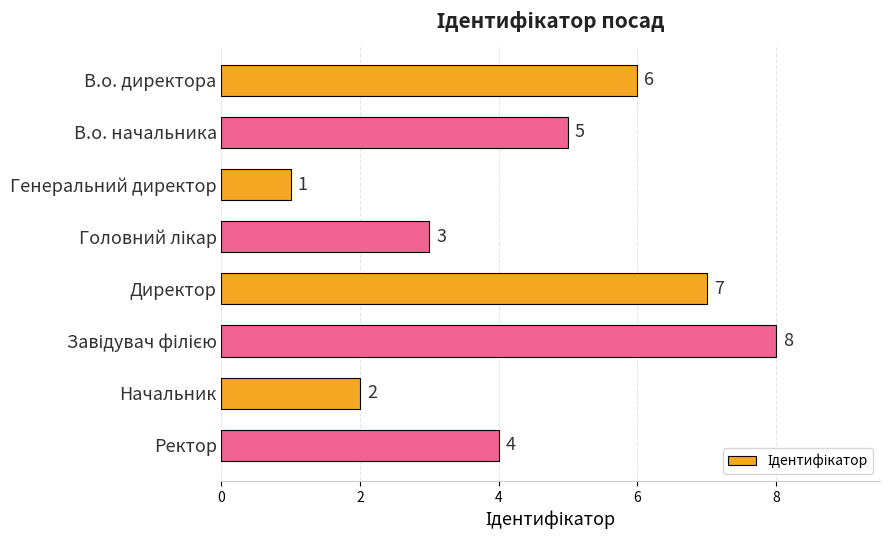

At which label is the value closest to 4?

Ректор